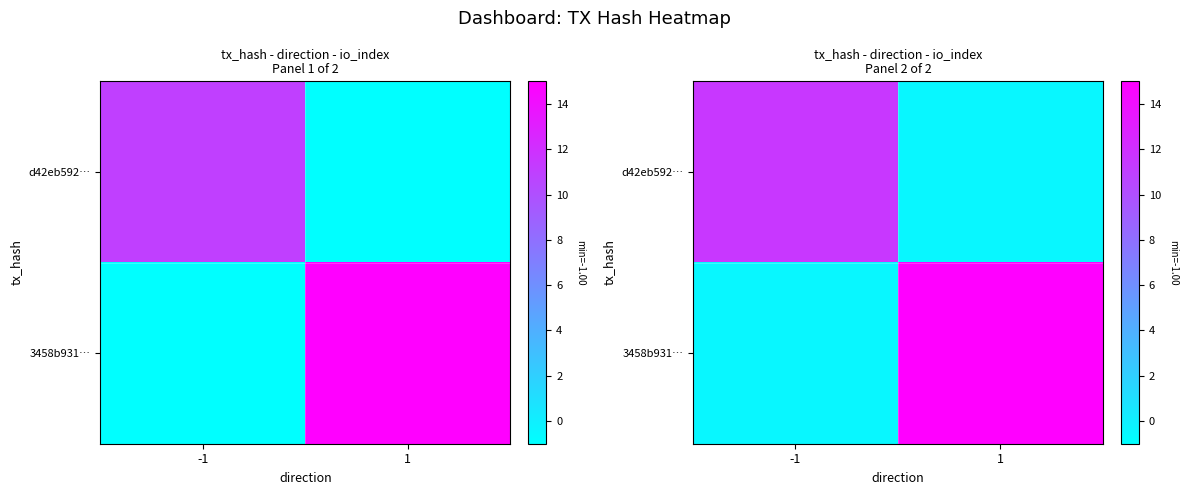

How many data points does each series have?

2